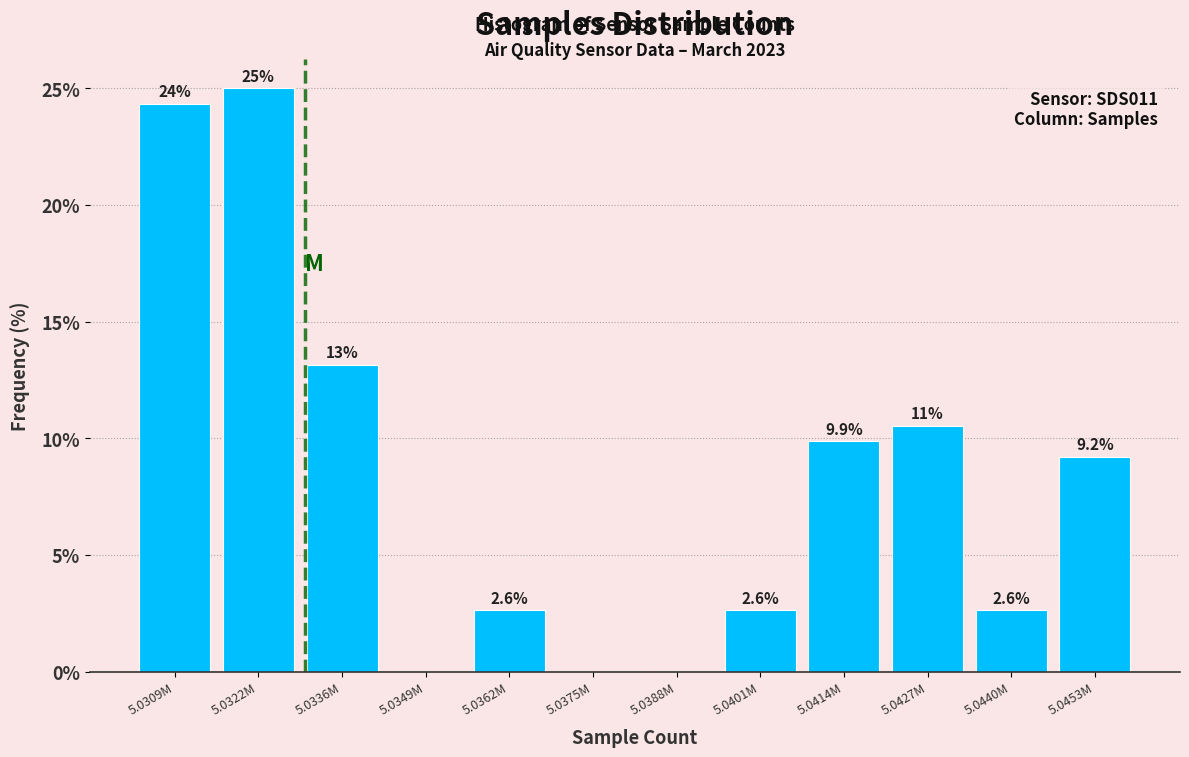

Reading left to right, transcribe all the data shown in this chart.

5.0309M=24.3	5.0322M=25.0	5.0336M=13.2	5.0349M=0.0	5.0362M=2.6	5.0375M=0.0	5.0388M=0.0	5.0401M=2.6	5.0414M=9.9	5.0427M=10.5	5.0440M=2.6	5.0453M=9.2